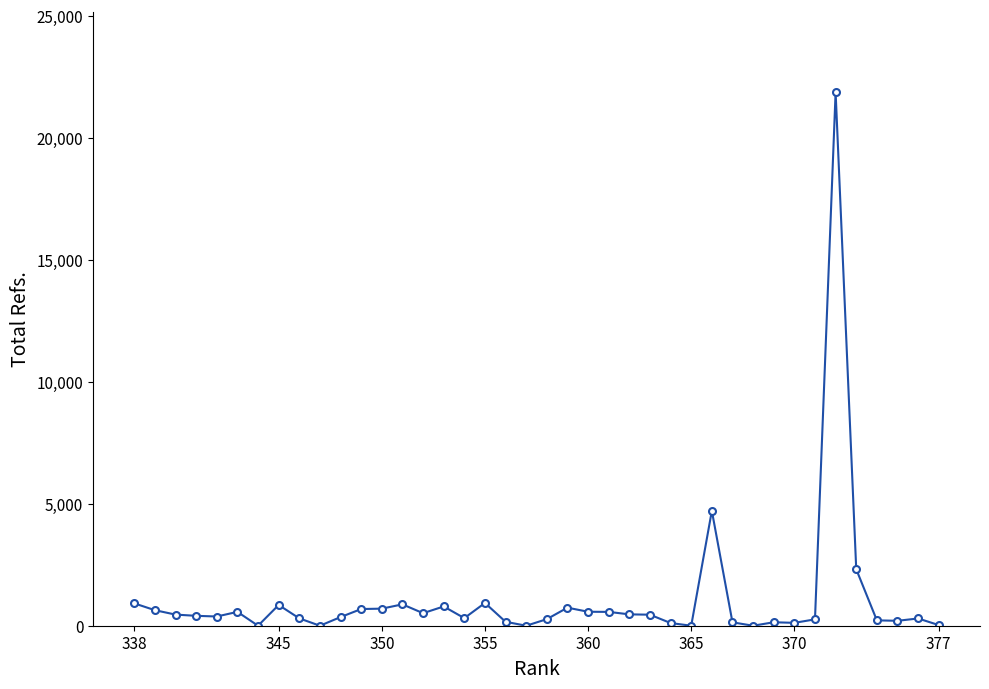

What is the greatest value displayed?

21873